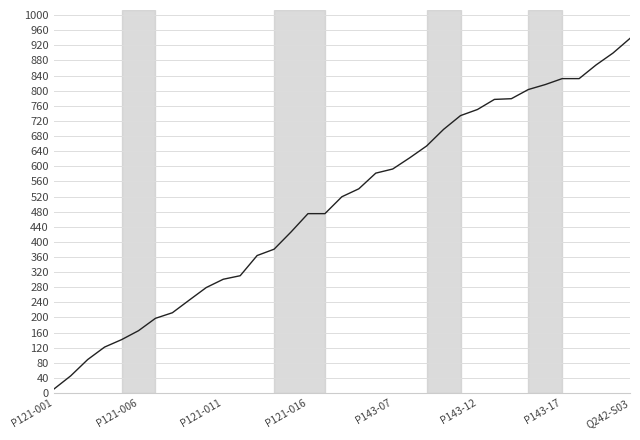

What is the greatest value displayed?

938.3